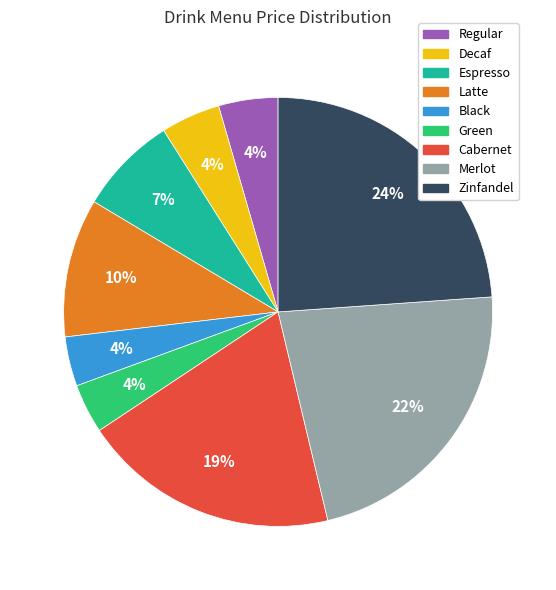

How many segments does this pie chart have?

9